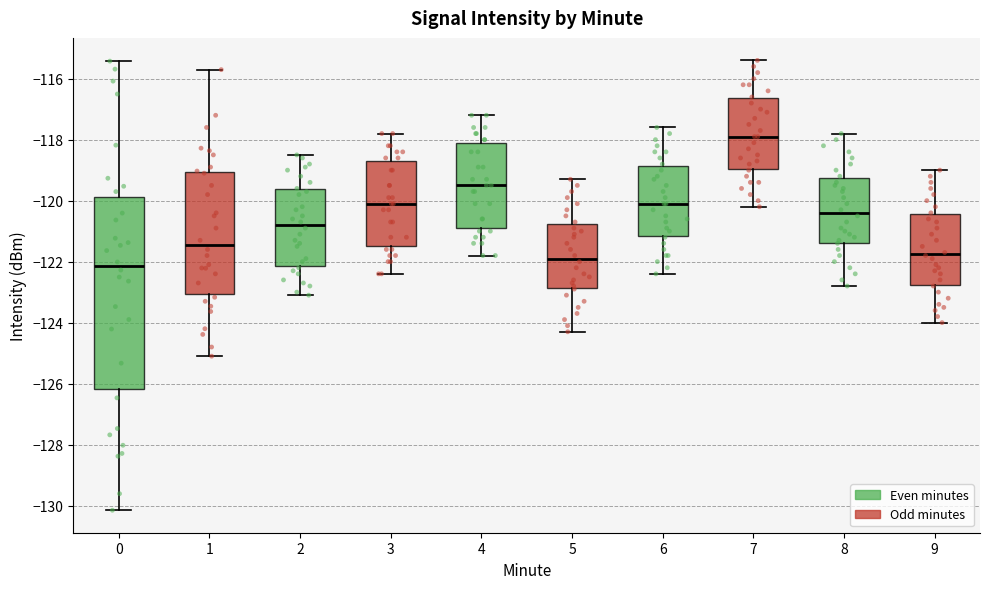

Where does the upper whisker of the box at x = 8 end on the y-axis? The values are not printed on the chart, so give them approximately, as read against the axis.

-117.8